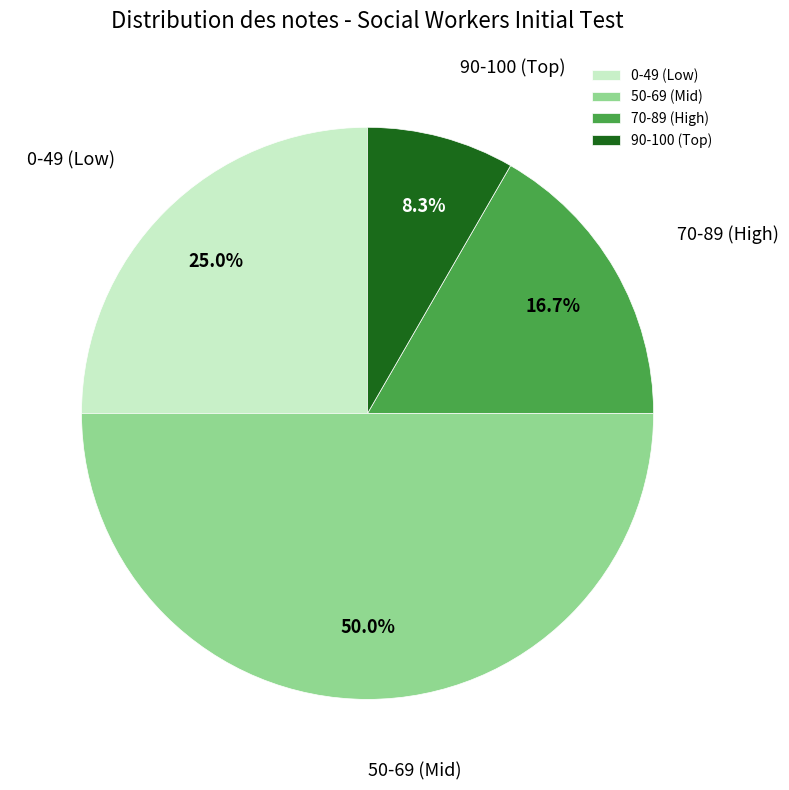

Between 70-89 (High) and 0-49 (Low), which is larger?

0-49 (Low)